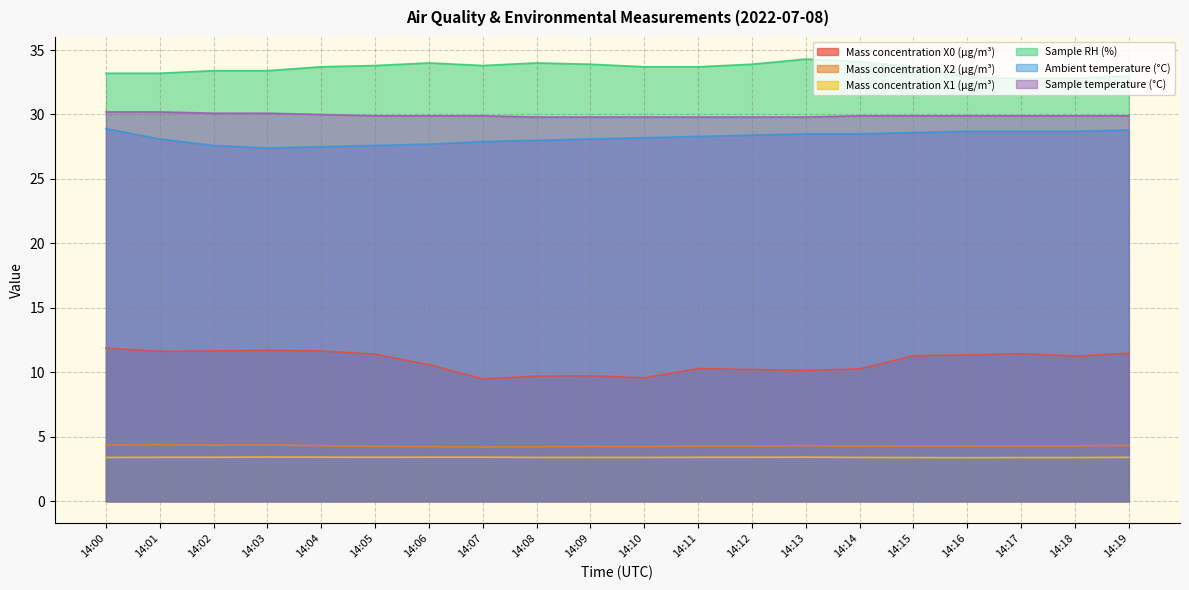

True or false: Sample RH (%) has more than 1 points higher than both neighbors.

True